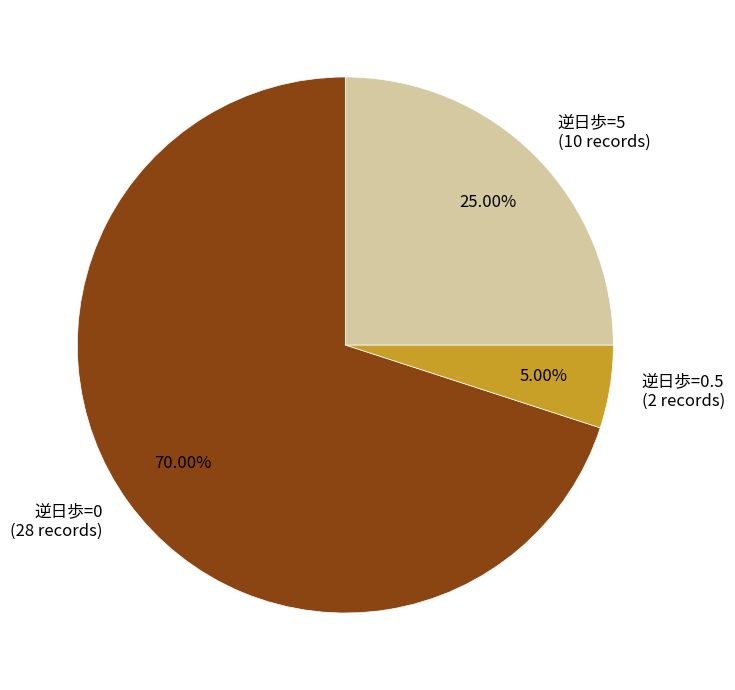

Approximately how many times larger is the value at 逆日歩=0 (28 records) compared to 逆日歩=5 (10 records)?

2.8